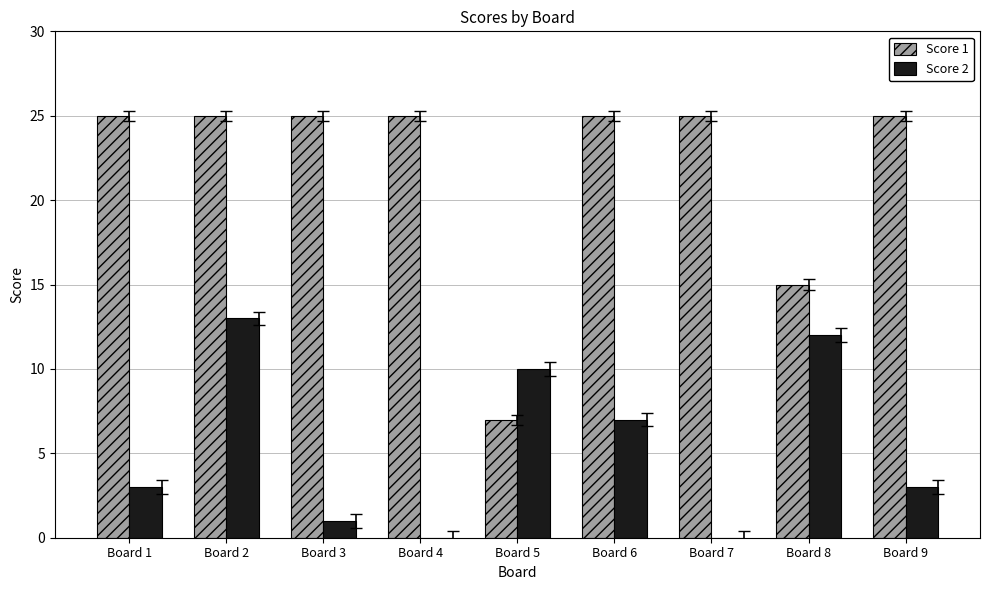

What is the total value across all series at Board 9?

28